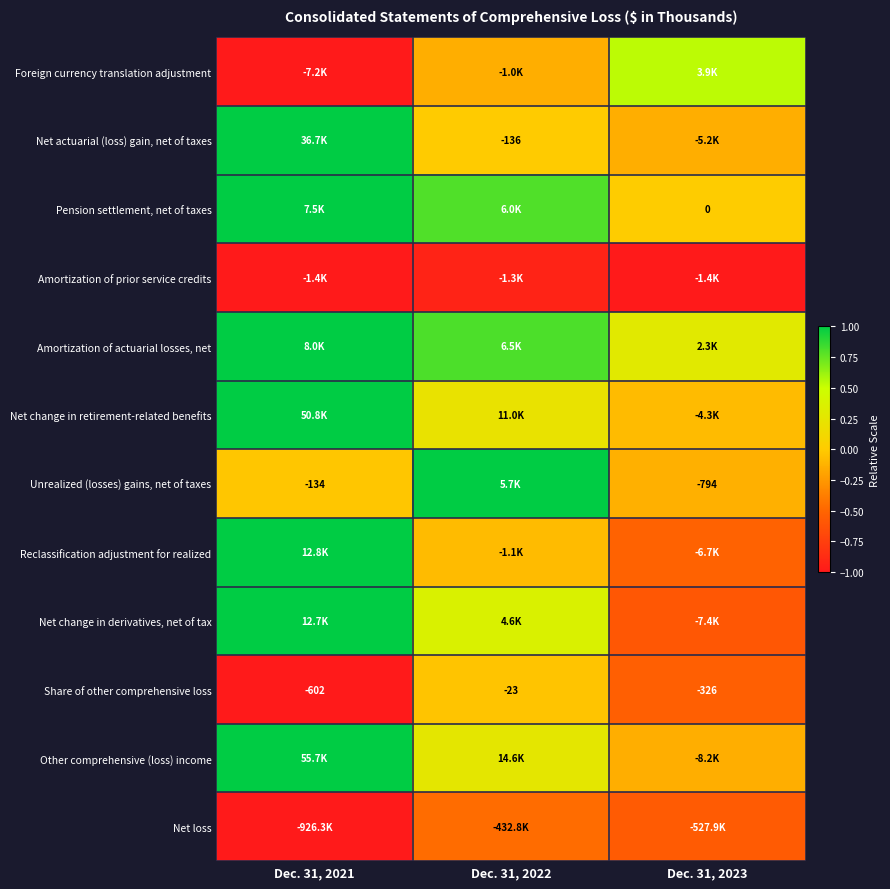

Which label corresponds to the largest value in the chart?

Dec. 31, 2021